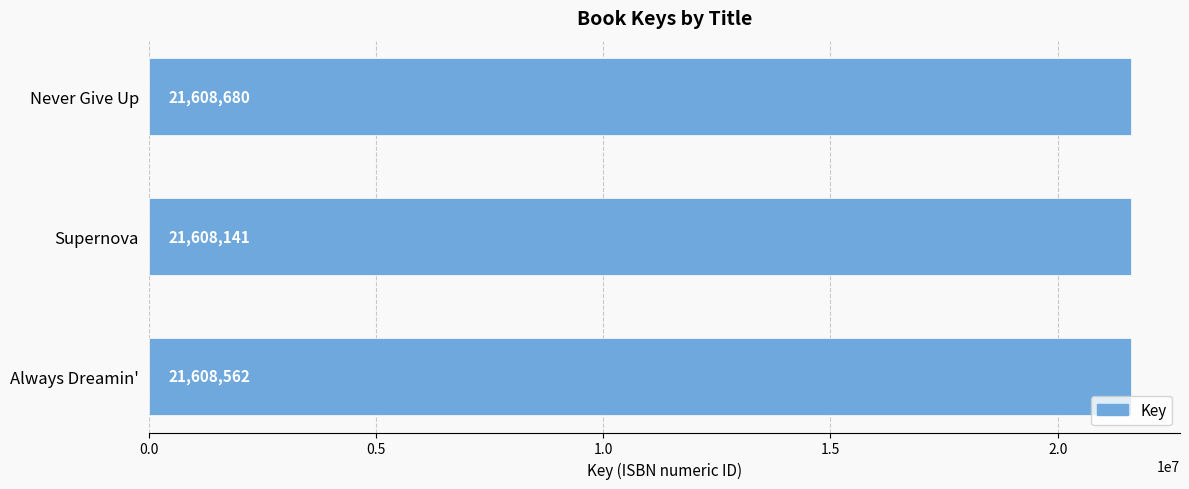

What is the difference between the maximum and minimum values?

539